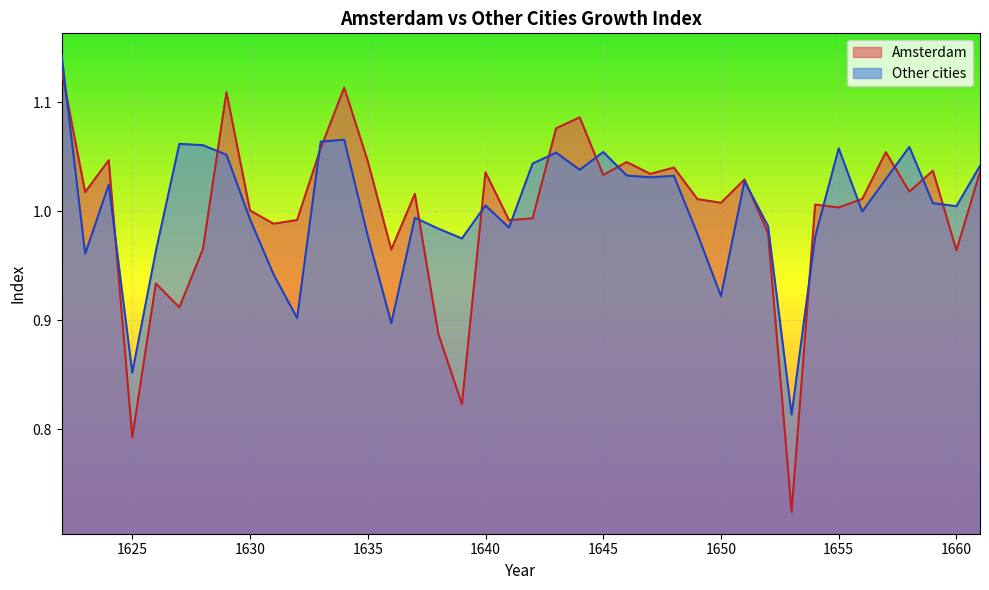

True or false: Other cities has a value of 1.0 at 1652.

True